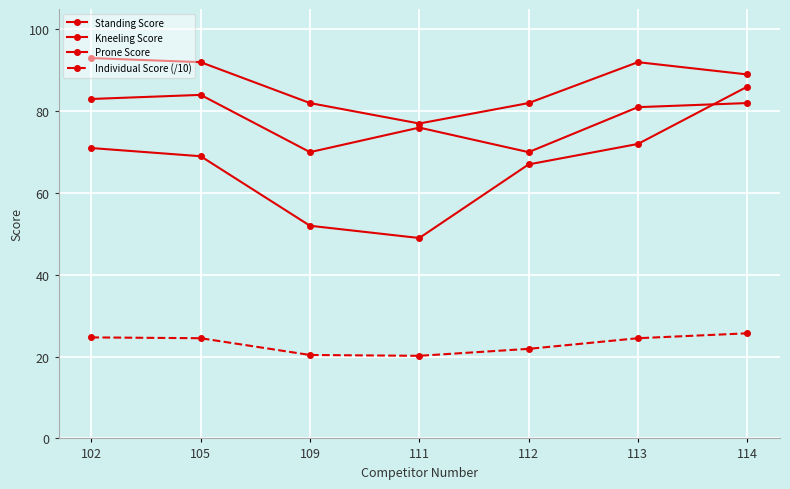

How many lines are shown in the chart?

4